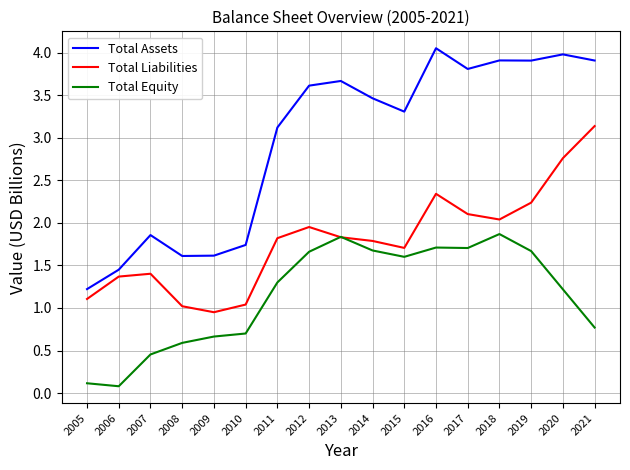

At which label is Total Assets closest to 2?

2007